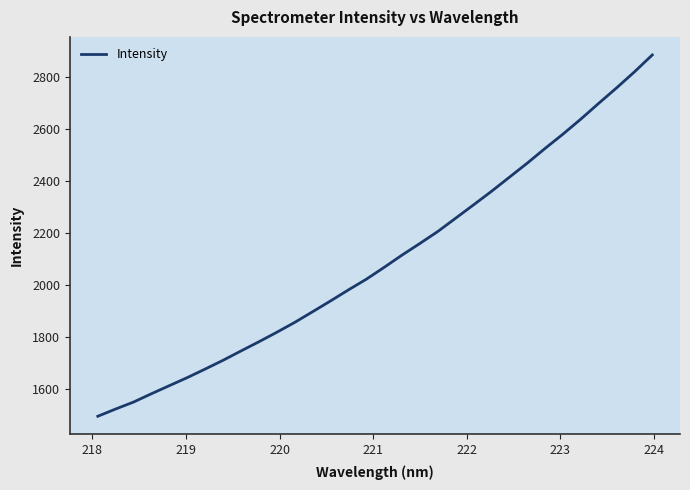

What is the greatest value displayed?

2884.9